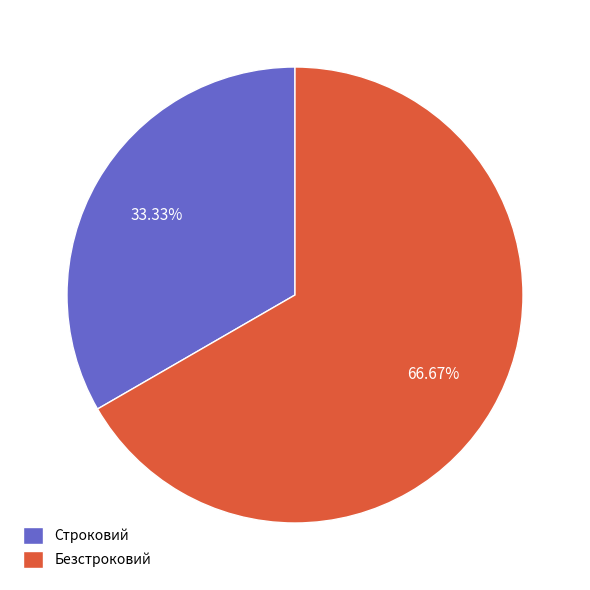

To the nearest percent, what is the difference between the largest and smallest slice percentages?

33%